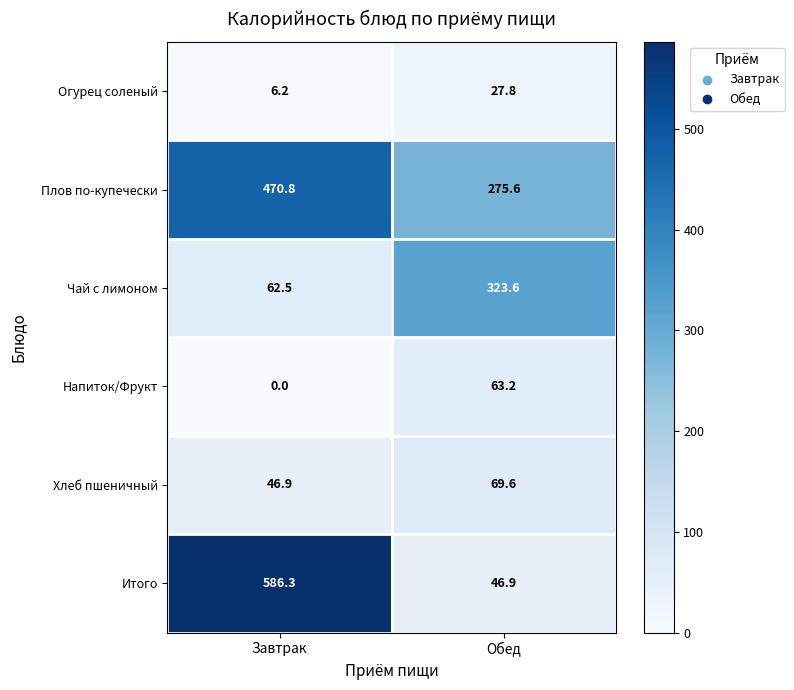

Between Завтрак and Обед, which series saw the biggest shift?

Итого